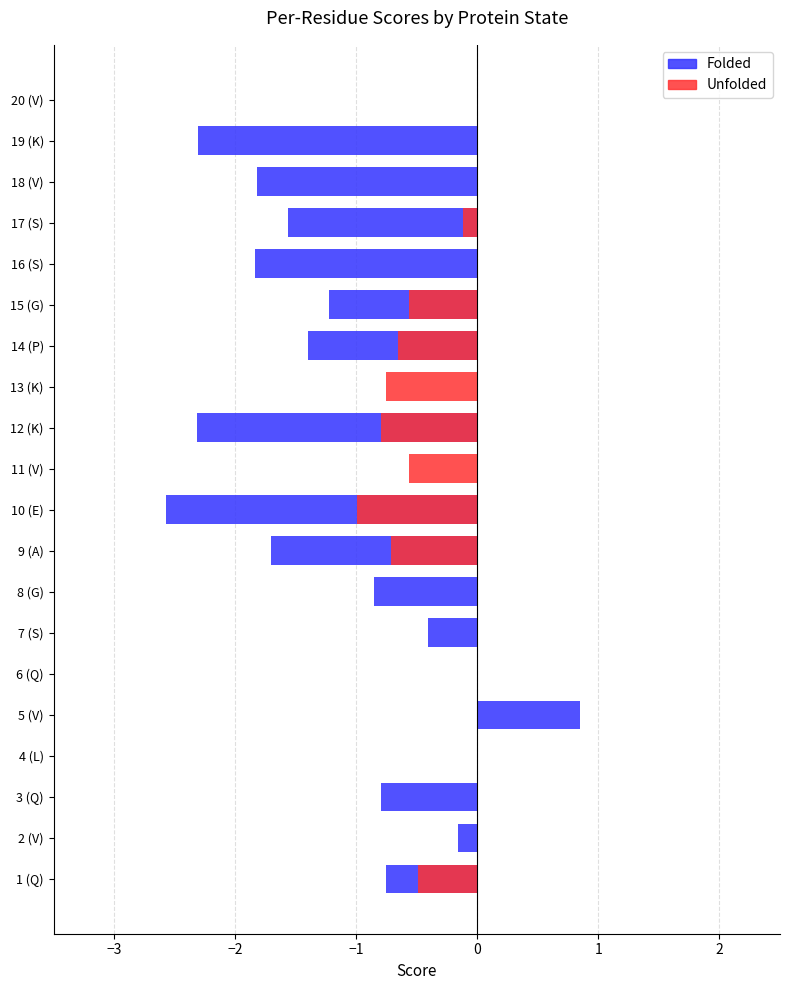

What is the difference between the maximum and minimum values in the unfolded series?

1.0